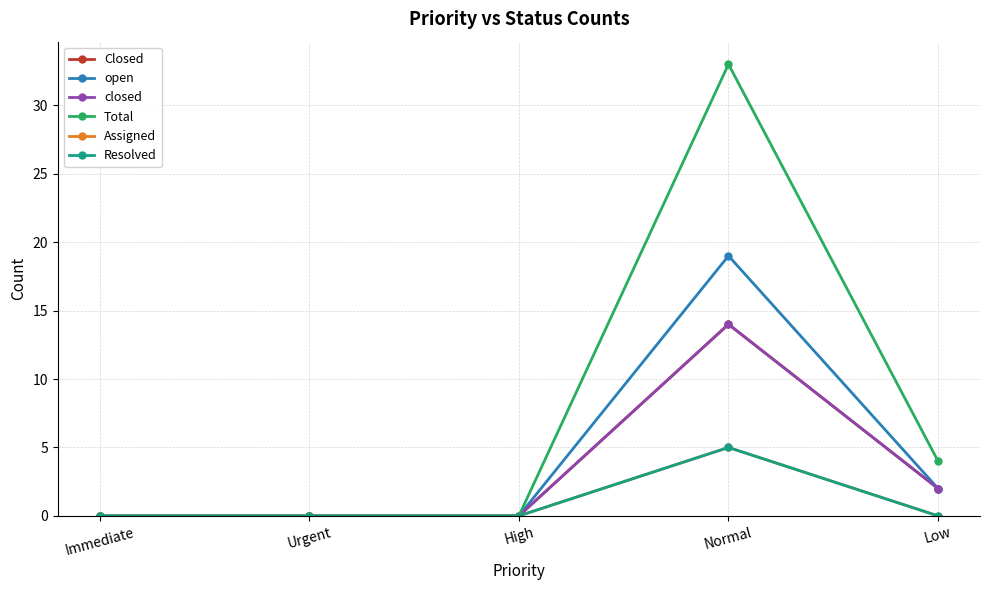

What is the spread (max minus min) of values at Normal?

28